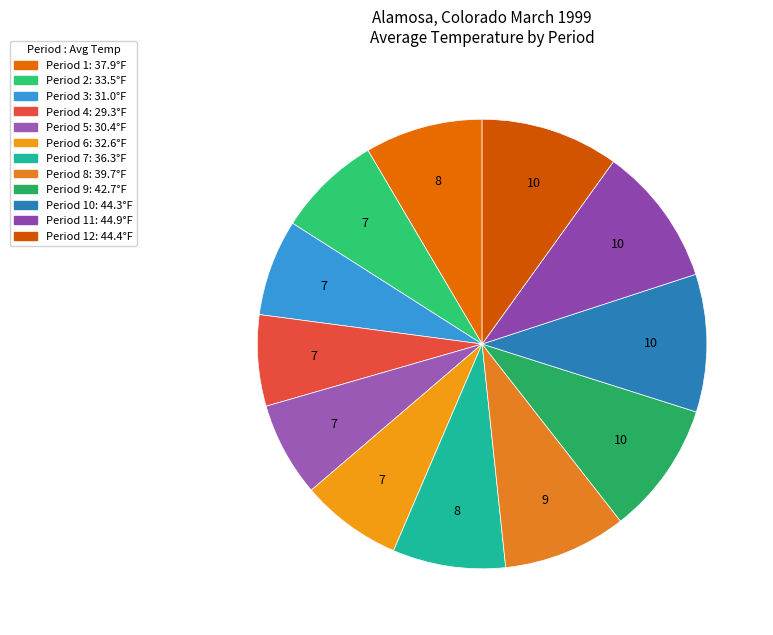

Is there a majority slice in this chart?

No